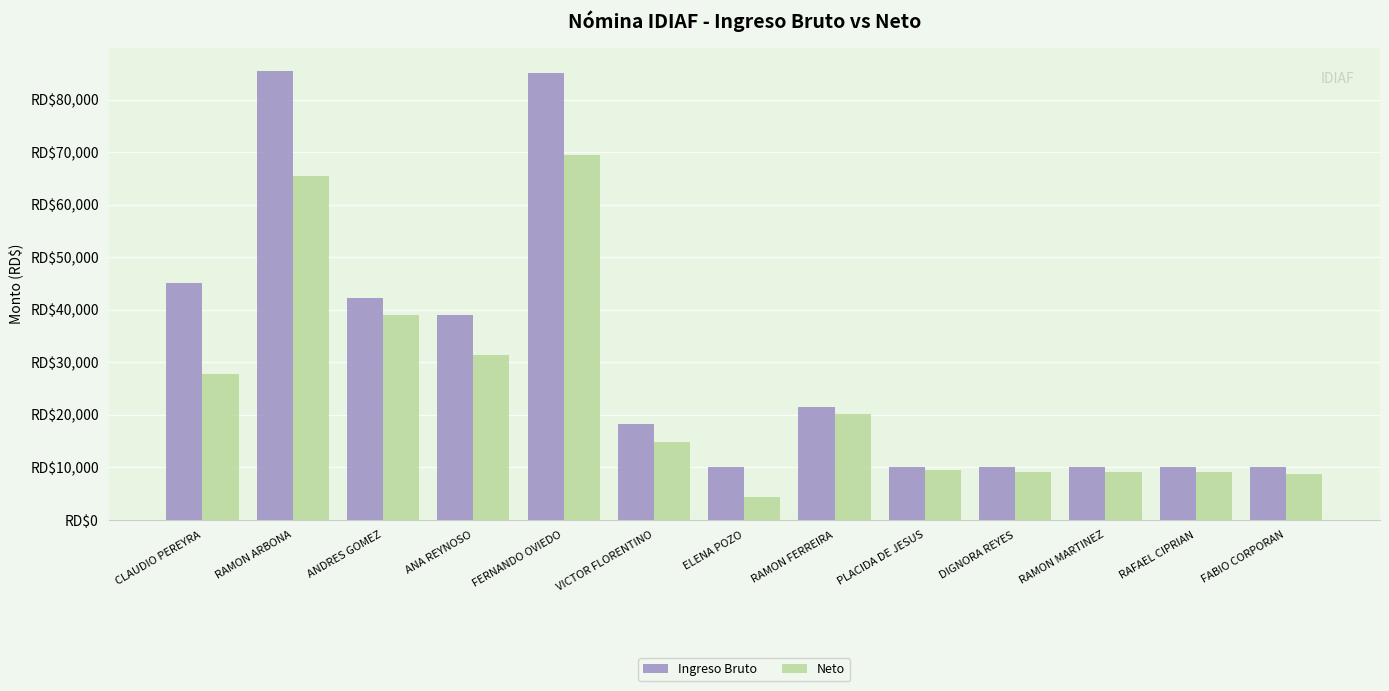

Are the bars grouped side by side (vs. stacked)?

Yes